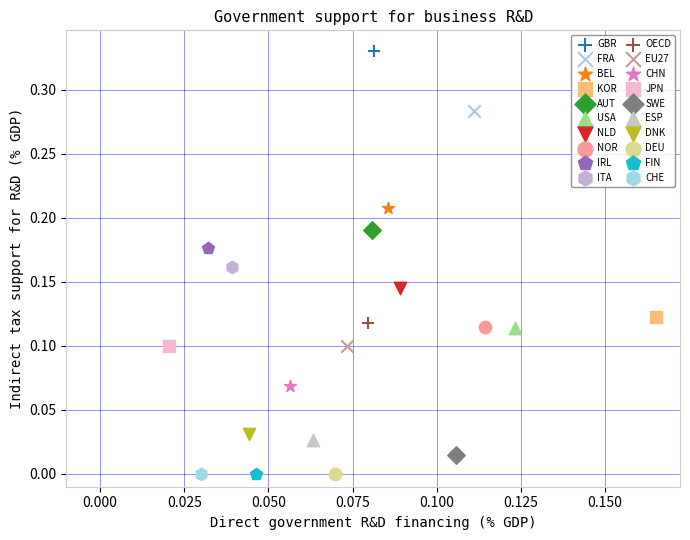

Which series reaches the maximum Y coordinate?

GBR